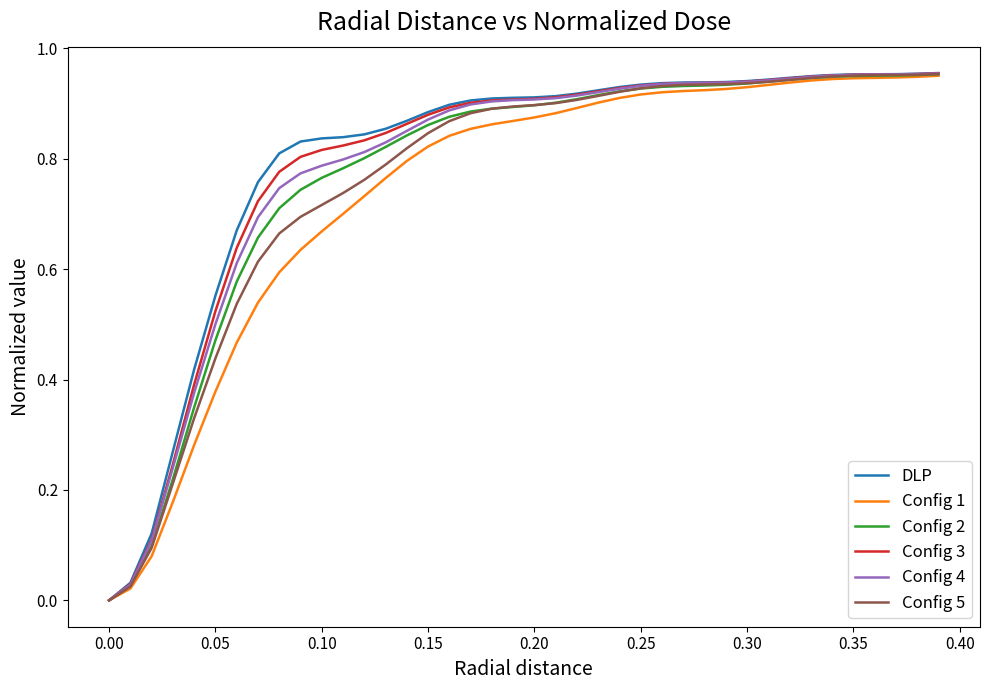

Where is Config 5 nearest to the value 0?

0.00